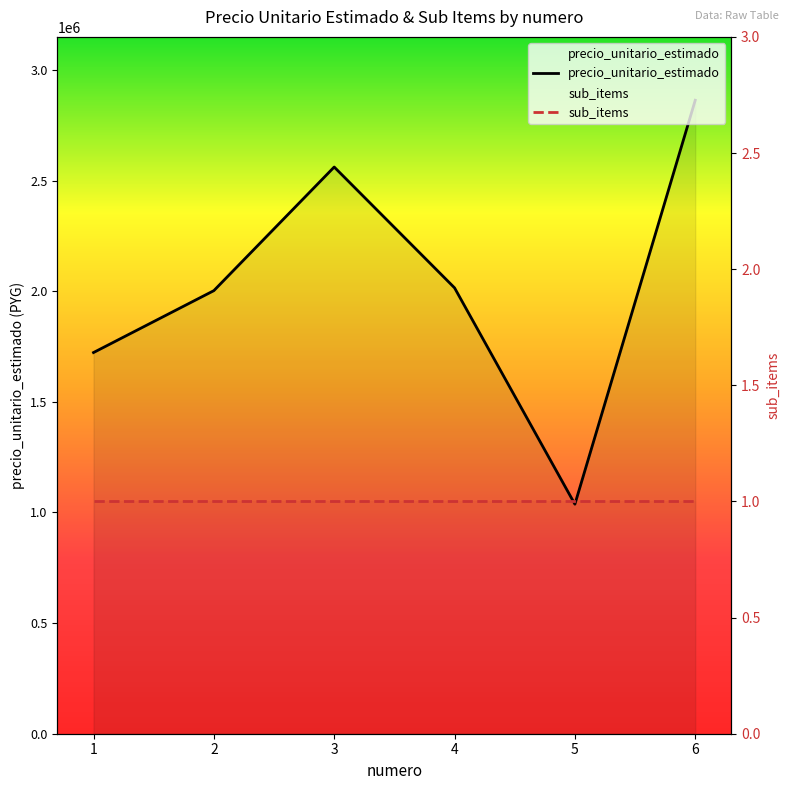

True or false: sub_items has more than 0 points higher than both neighbors.

False